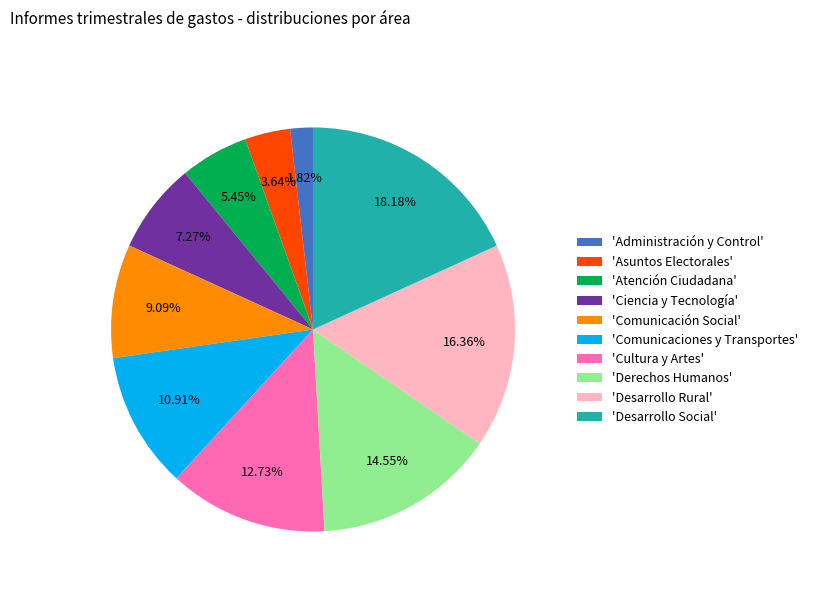

Approximately how many times larger is the value at 'Atención Ciudadana' compared to 'Asuntos Electorales'?

1.5